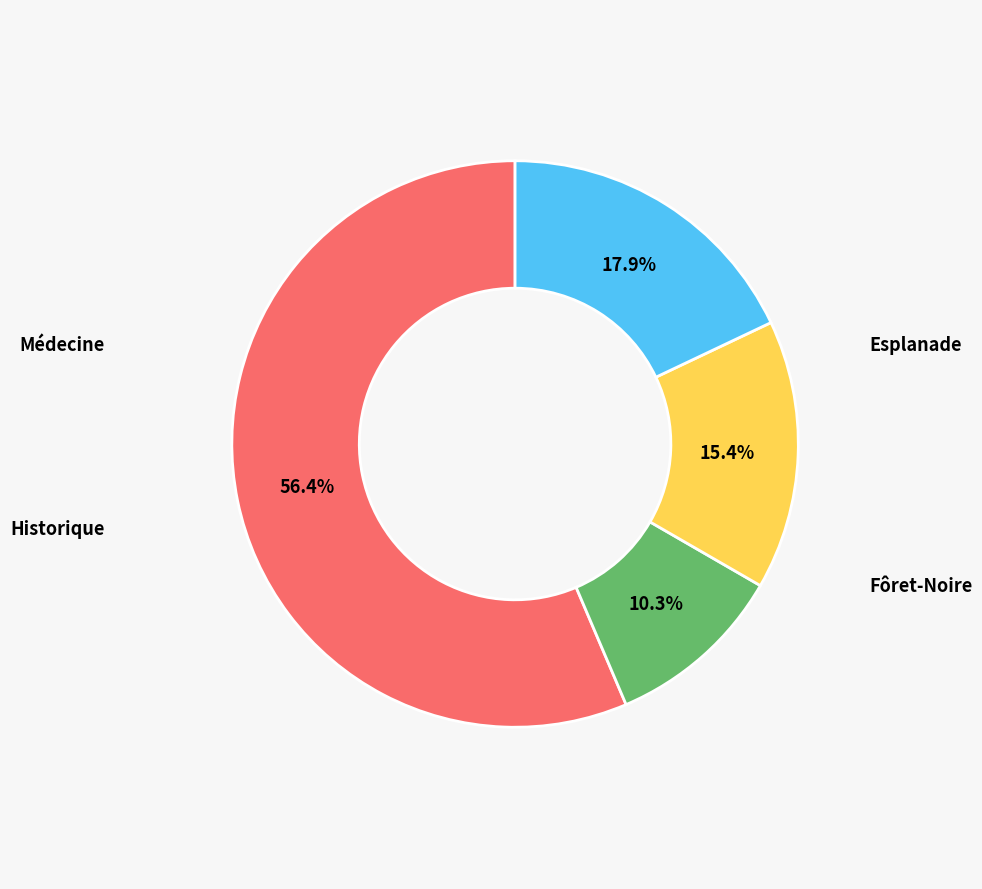

Count the number of slices in the pie.

4